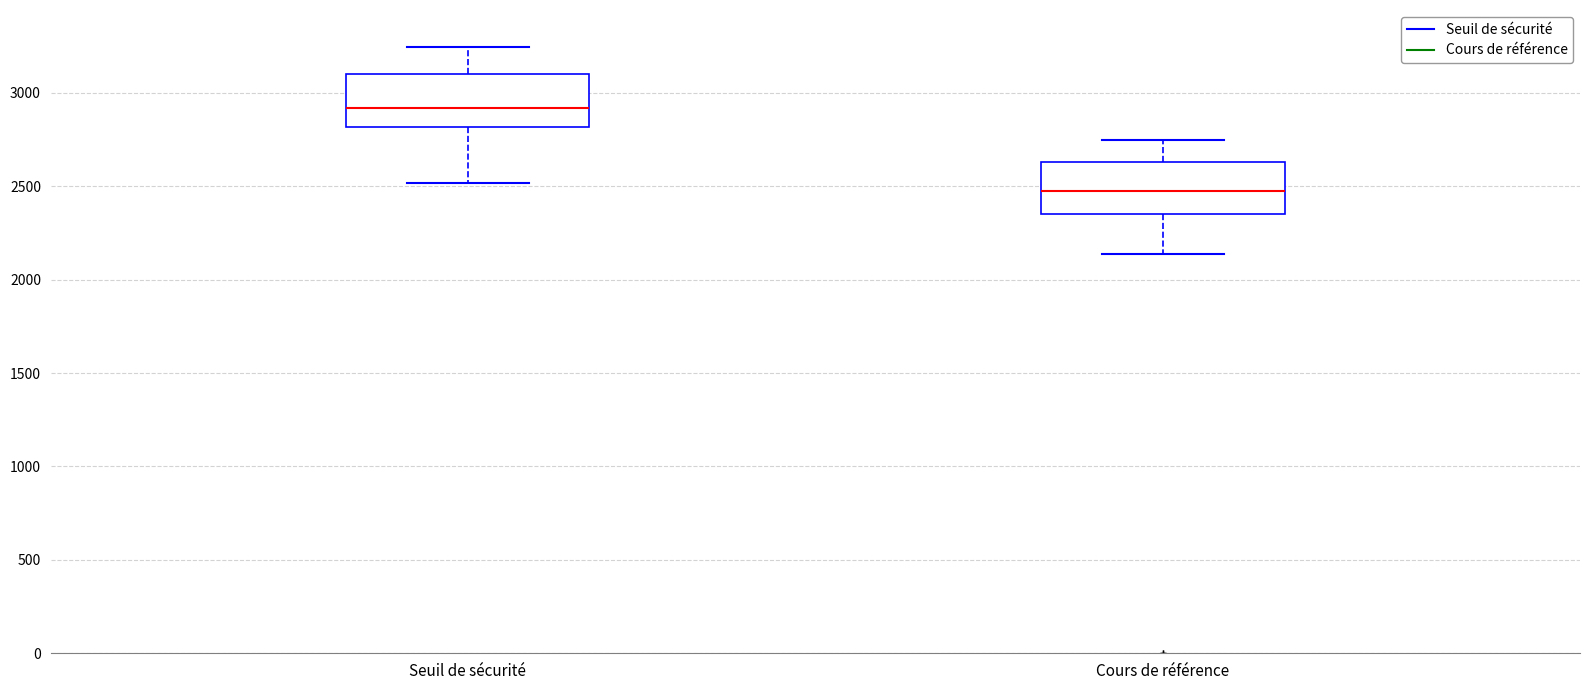

Which box's median line is the lowest?

Cours de référence